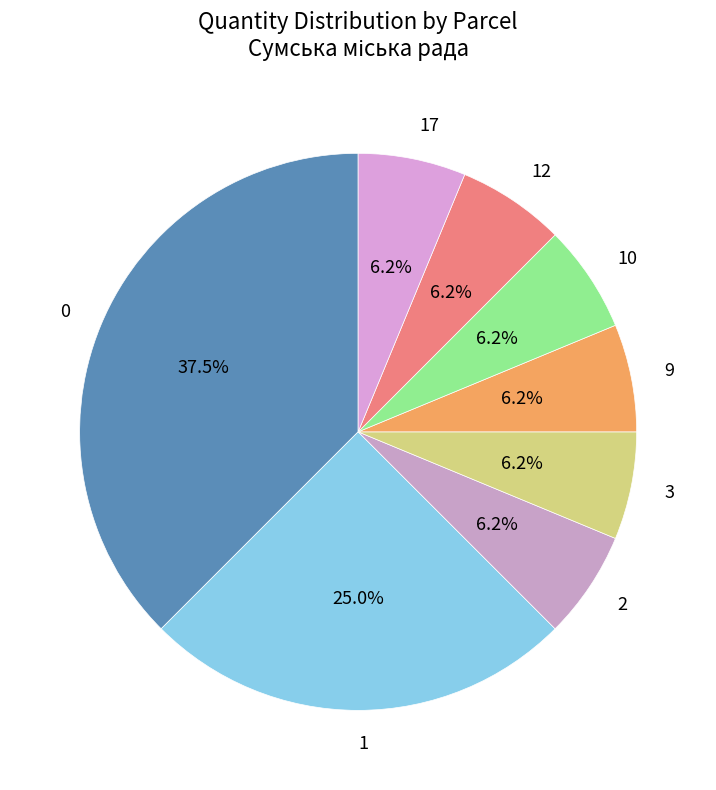

Approximately how many times larger is the value at 2 compared to 3?

1.0